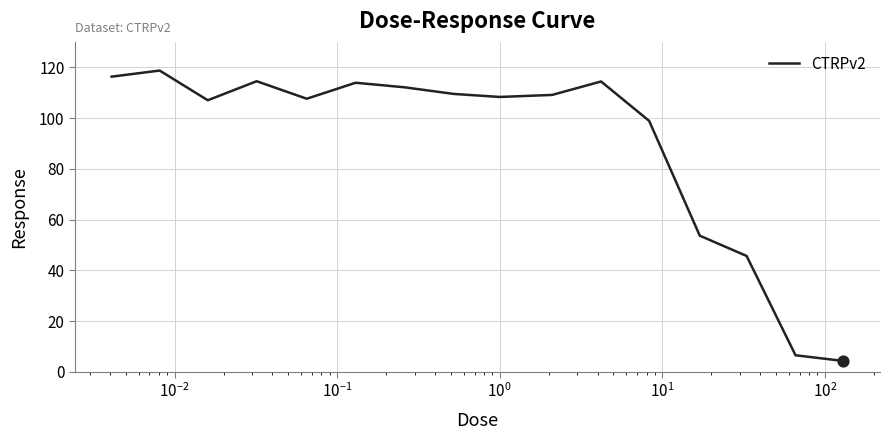

What is the maximum value shown in the chart?

118.7